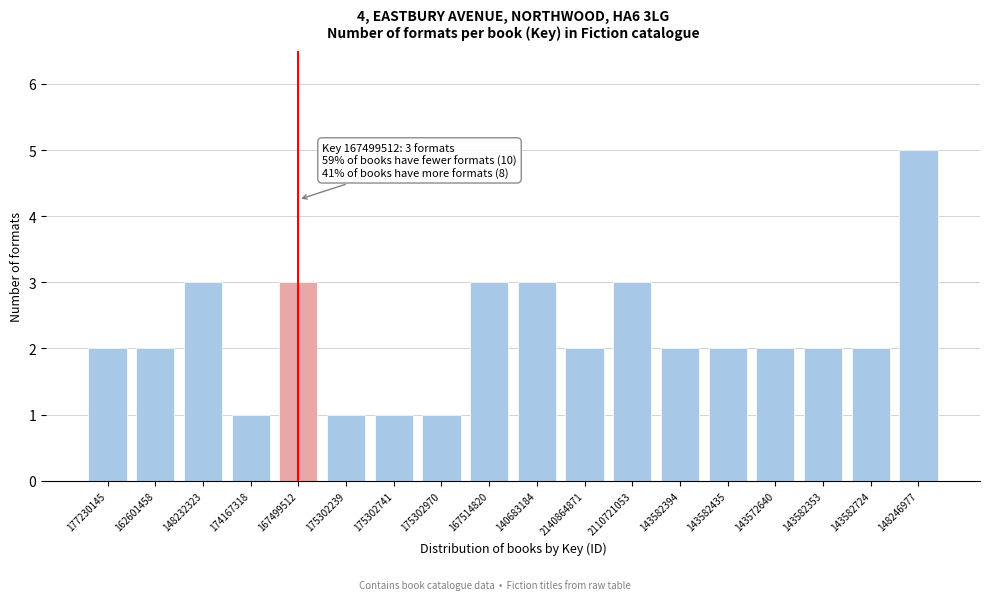

Reading right to left, transcribe all the data shown in this chart.

5	2	2	2	2	2	3	2	3	3	1	1	1	3	1	3	2	2